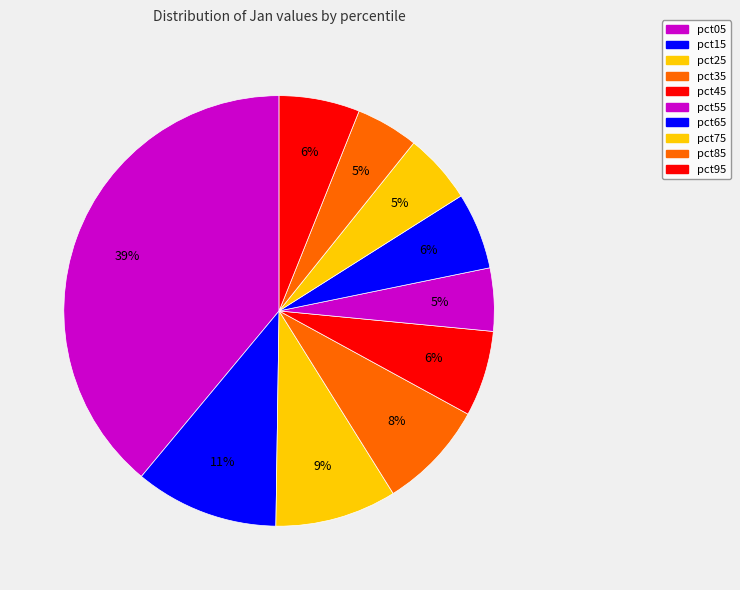

To the nearest percent, what percentage of the pie is pct95?

6%